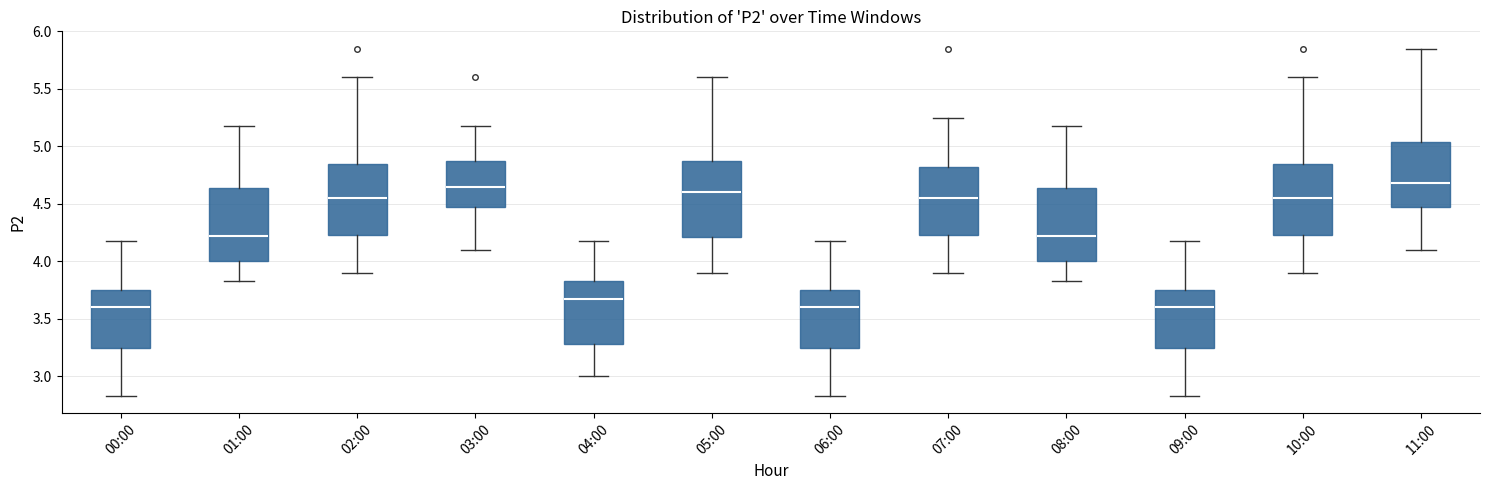

Reading left to right, read every box against the y-axis: the position of its median line, the range the box covers, and the ends of its whiskers. The values are not printed on the chart, so give them approximately, as read against the axis.

00:00: median 3.60, box 3.25 to 3.75, whiskers 2.85 to 4.20
01:00: median 4.20, box 4.00 to 4.65, whiskers 3.85 to 5.20
02:00: median 4.55, box 4.25 to 4.85, whiskers 3.90 to 5.60
03:00: median 4.65, box 4.50 to 4.90, whiskers 4.10 to 5.20
04:00: median 3.65, box 3.30 to 3.85, whiskers 3.00 to 4.20
05:00: median 4.60, box 4.20 to 4.90, whiskers 3.90 to 5.60
06:00: median 3.60, box 3.25 to 3.75, whiskers 2.85 to 4.20
07:00: median 4.55, box 4.25 to 4.85, whiskers 3.90 to 5.25
08:00: median 4.20, box 4.00 to 4.65, whiskers 3.85 to 5.20
09:00: median 3.60, box 3.25 to 3.75, whiskers 2.85 to 4.20
10:00: median 4.55, box 4.25 to 4.85, whiskers 3.90 to 5.60
11:00: median 4.70, box 4.50 to 5.05, whiskers 4.10 to 5.85